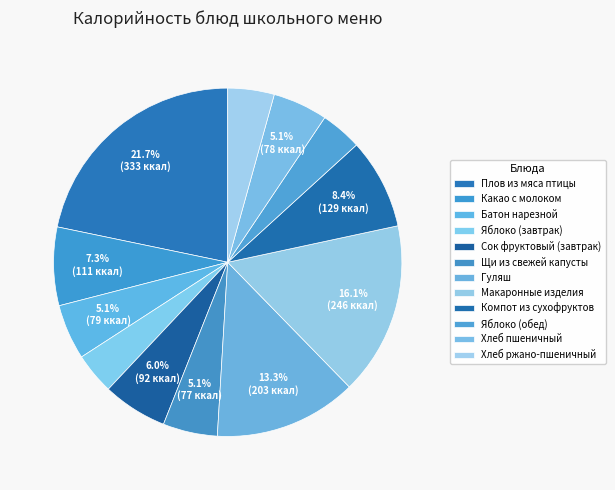

How many slices are in this pie chart?

12